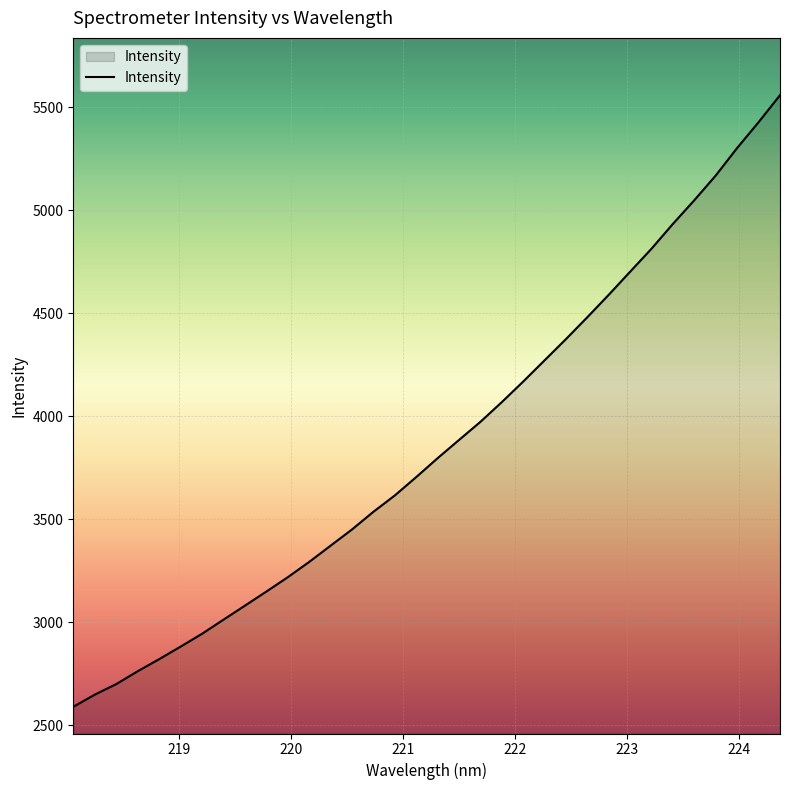

What is the minimum value shown in the chart?

2590.7